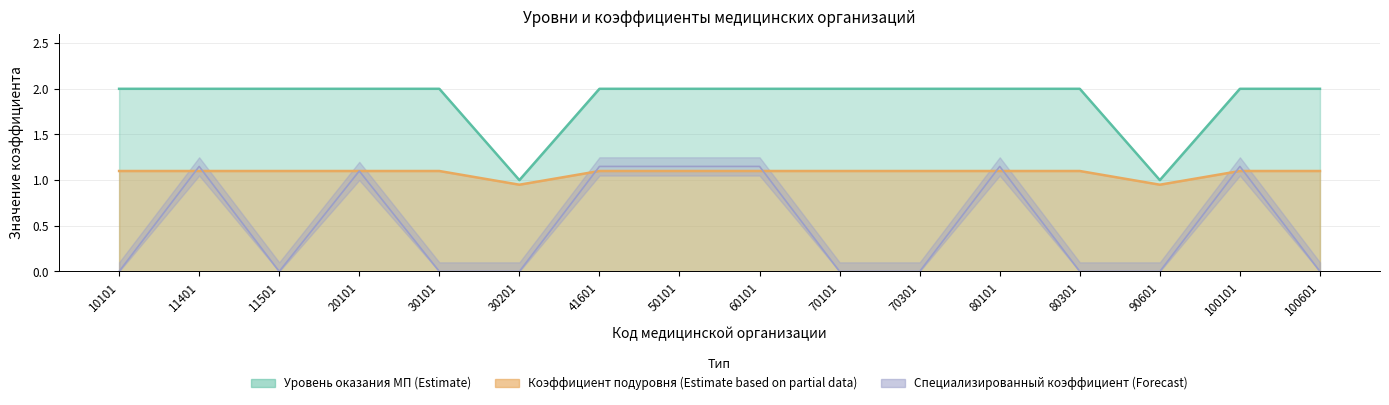

Is it true that Специализированный коэффициент (Forecast) equals 1.1 at 80101?

True